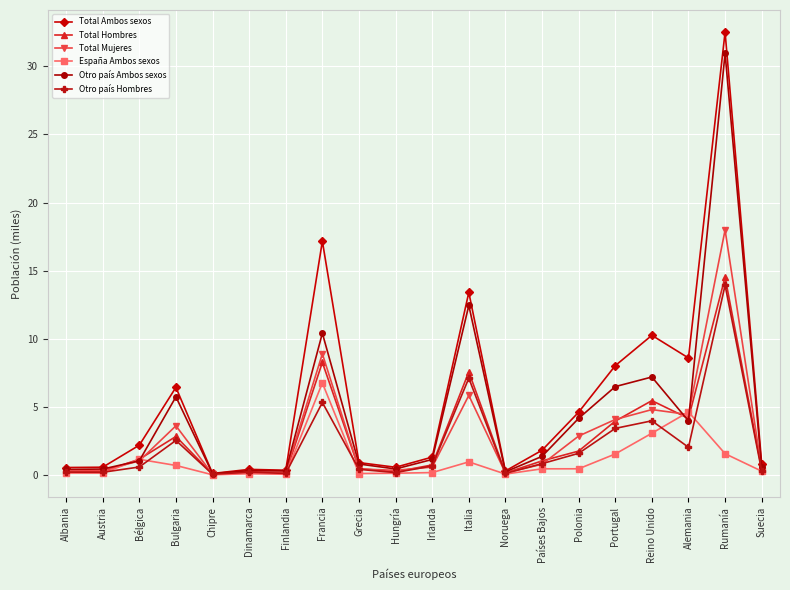

What is the maximum value shown in the chart?

32.5